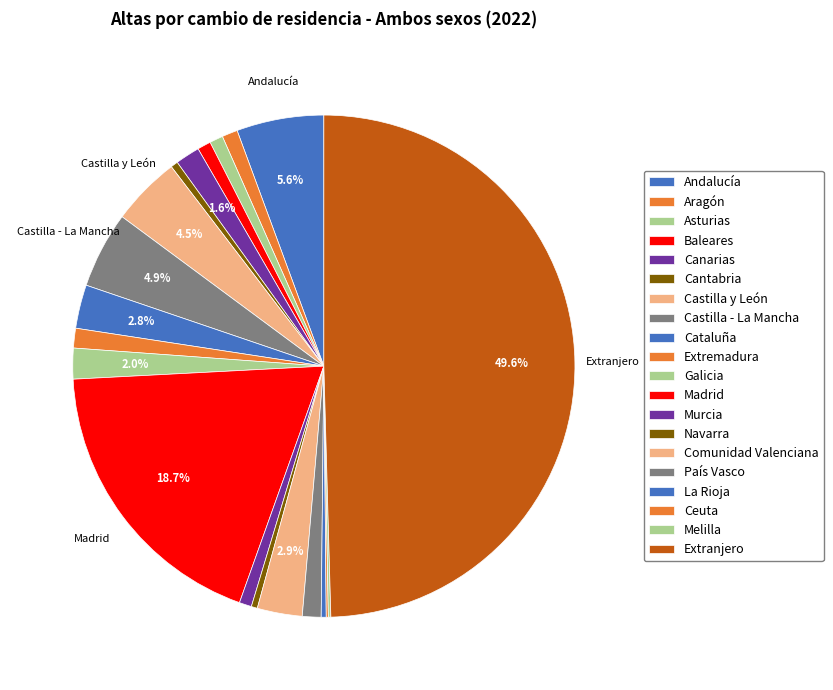

How many segments does this pie chart have?

20